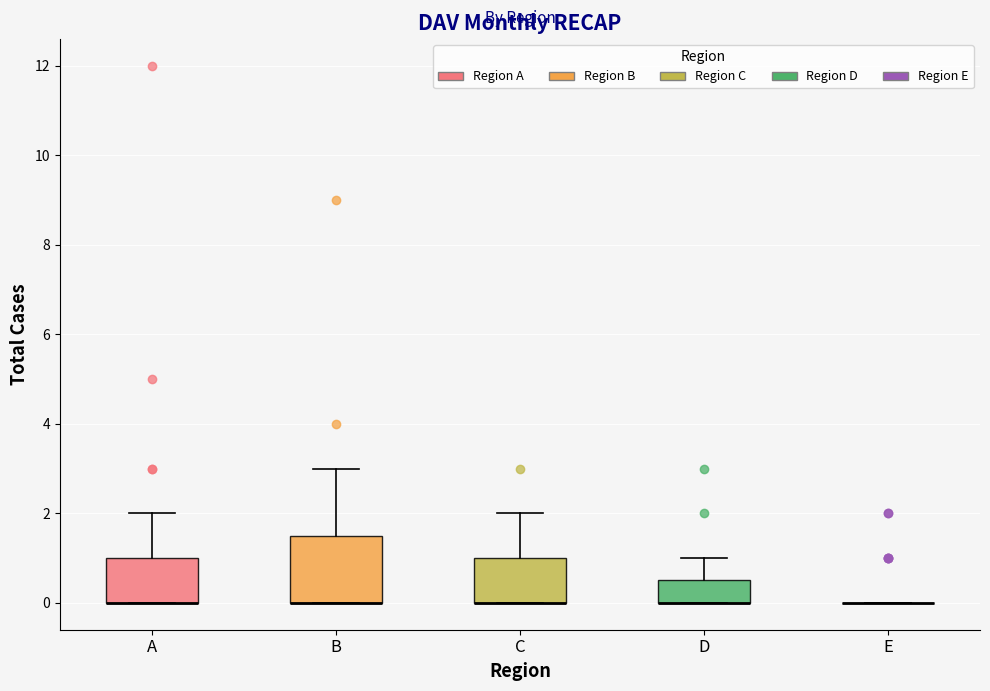

Reading left to right, read every box against the y-axis: the position of its median line, the range the box covers, and the ends of its whiskers. The values are not printed on the chart, so give them approximately, as read against the axis.

A: median 0.0 (drawn on the box's lower edge), box 0.0 to 1.0, whiskers 0.0 to 2.0
B: median 0.0 (drawn on the box's lower edge), box 0.0 to 1.6, whiskers 0.0 to 3.0
C: median 0.0 (drawn on the box's lower edge), box 0.0 to 1.0, whiskers 0.0 to 2.0
D: median 0.0 (drawn on the box's lower edge), box 0.0 to 0.6, whiskers 0.0 to 1.0
E: box collapsed to a line at 0.0, whiskers 0.0 to 0.0